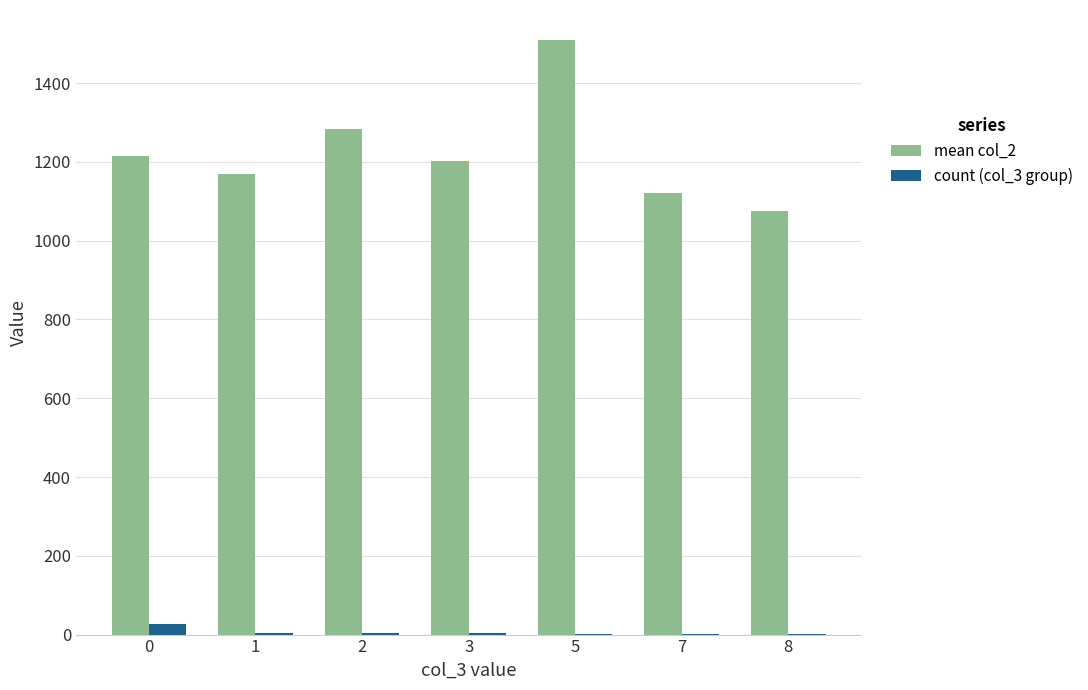

Which series has the largest total across all categories?

mean col_2